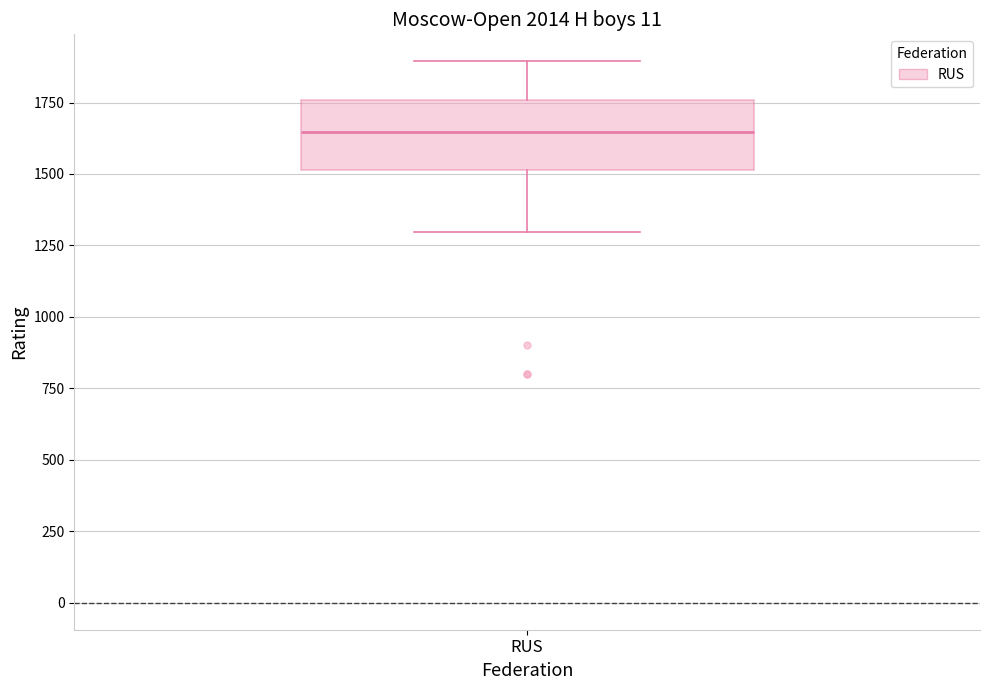

Where does the lower whisker of the box for RUS end on the y-axis? The values are not printed on the chart, so give them approximately, as read against the axis.

1300